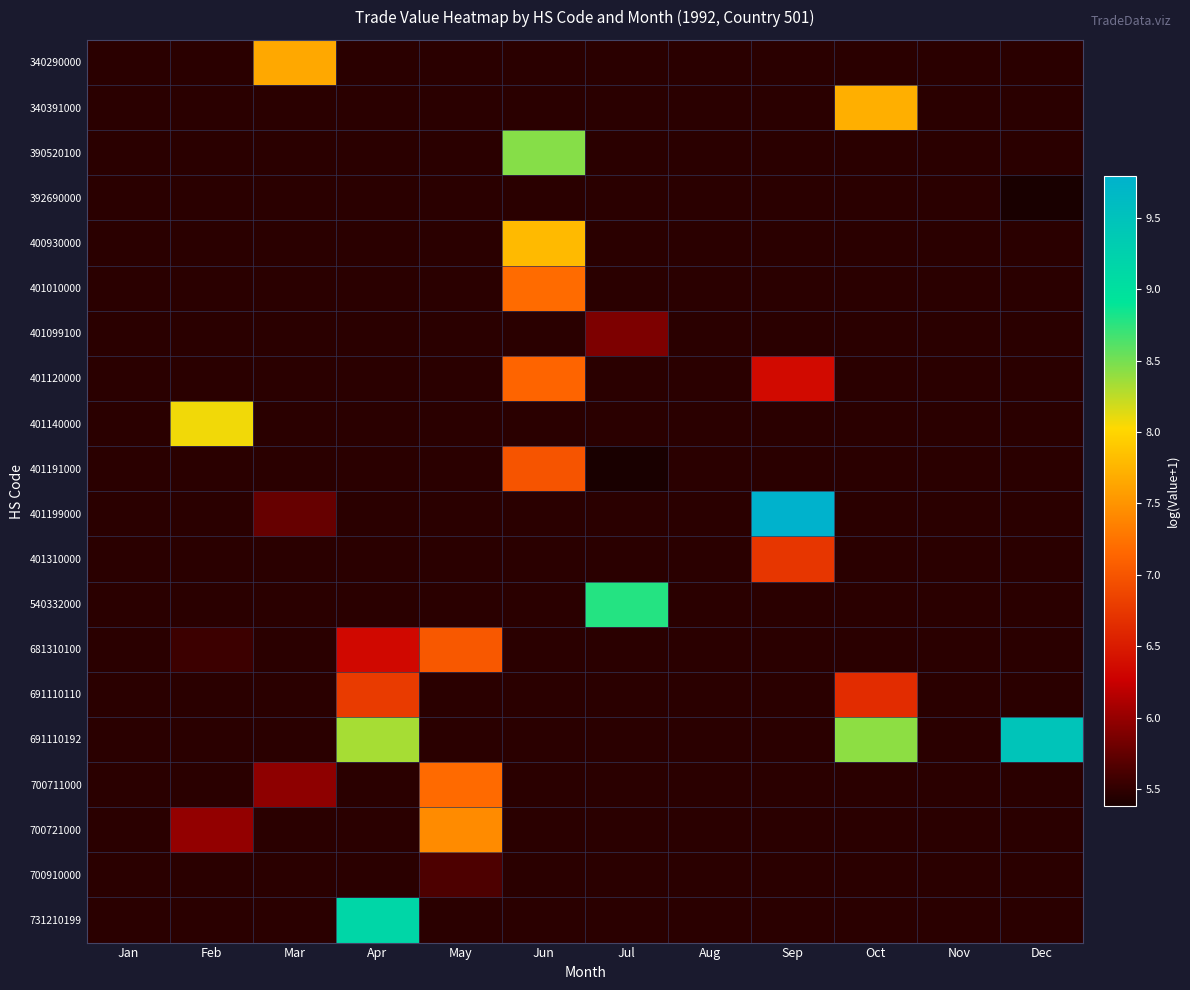

At which category does the chart reach its peak across all series?

Sep